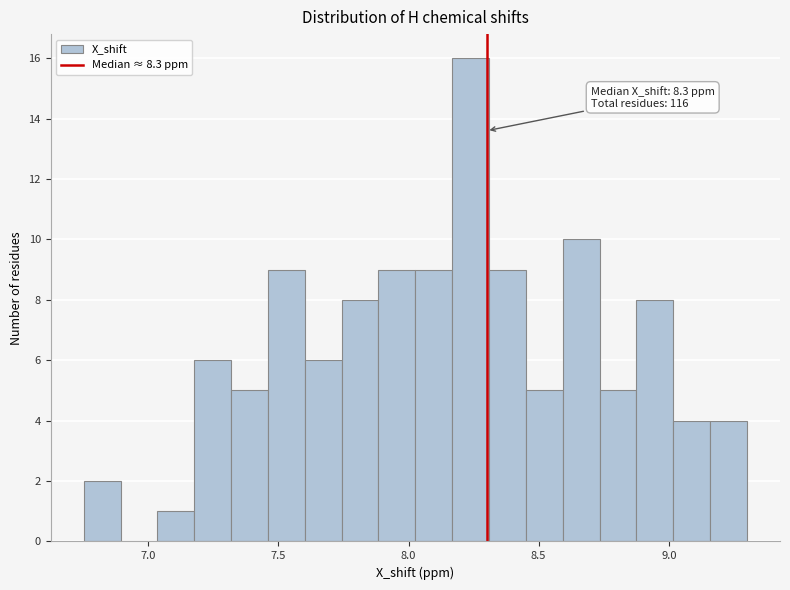

Around what value on the x-axis is the tallest bar? Give the approximate position of its centre, as read against the axis.

8.25